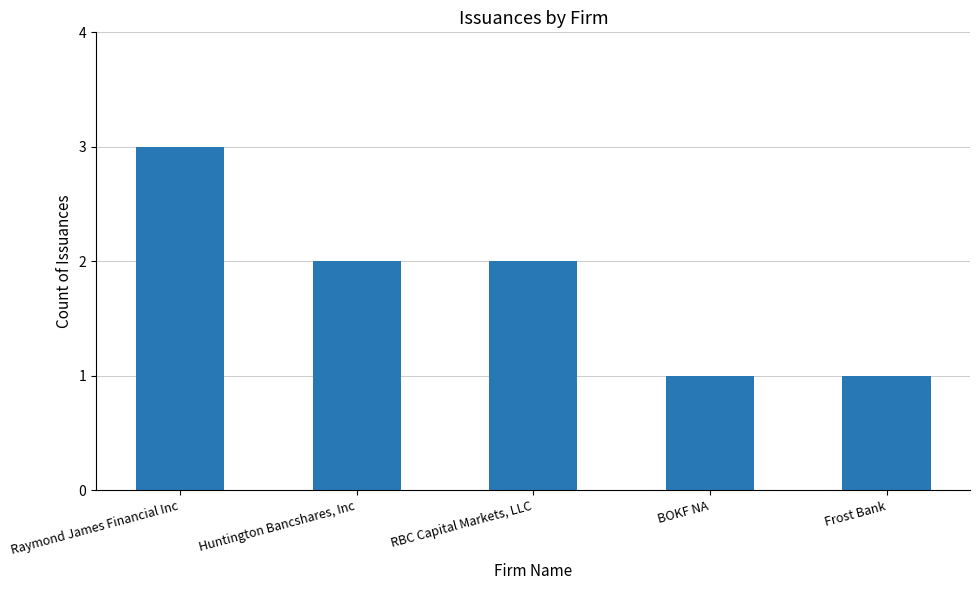

Which category has the highest value across all series?

Raymond James Financial Inc